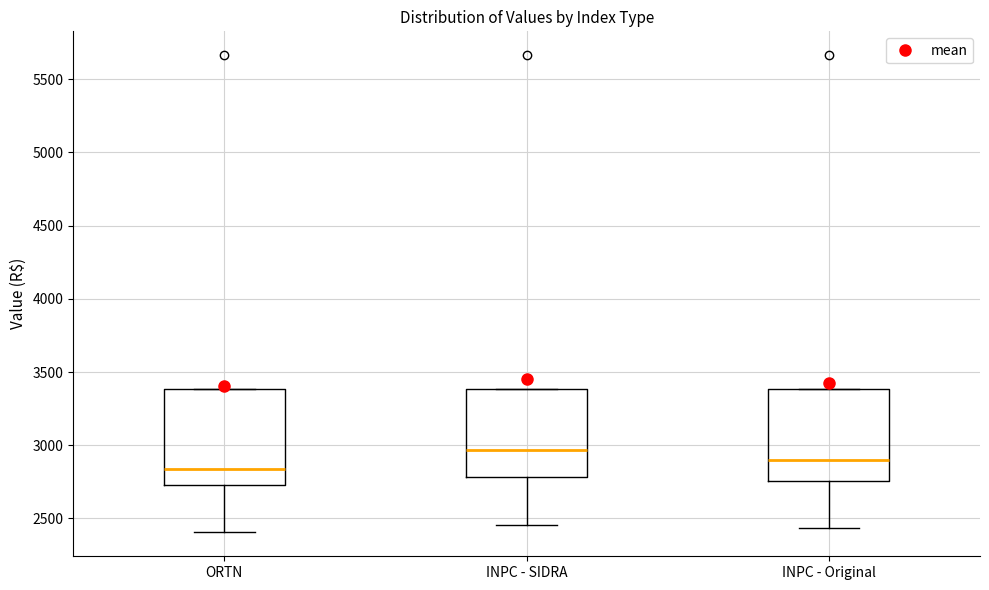

Where does the median line of the box for INPC - Original sit on the y-axis? The values are not printed on the chart, so give them approximately, as read against the axis.

2900